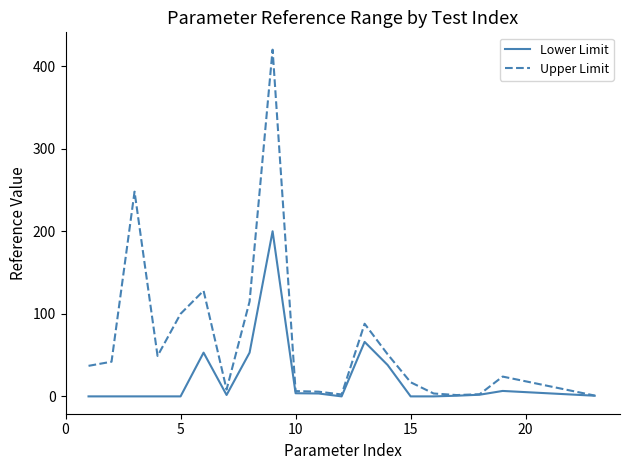

Which series has the largest range (max minus min)?

Upper Limit